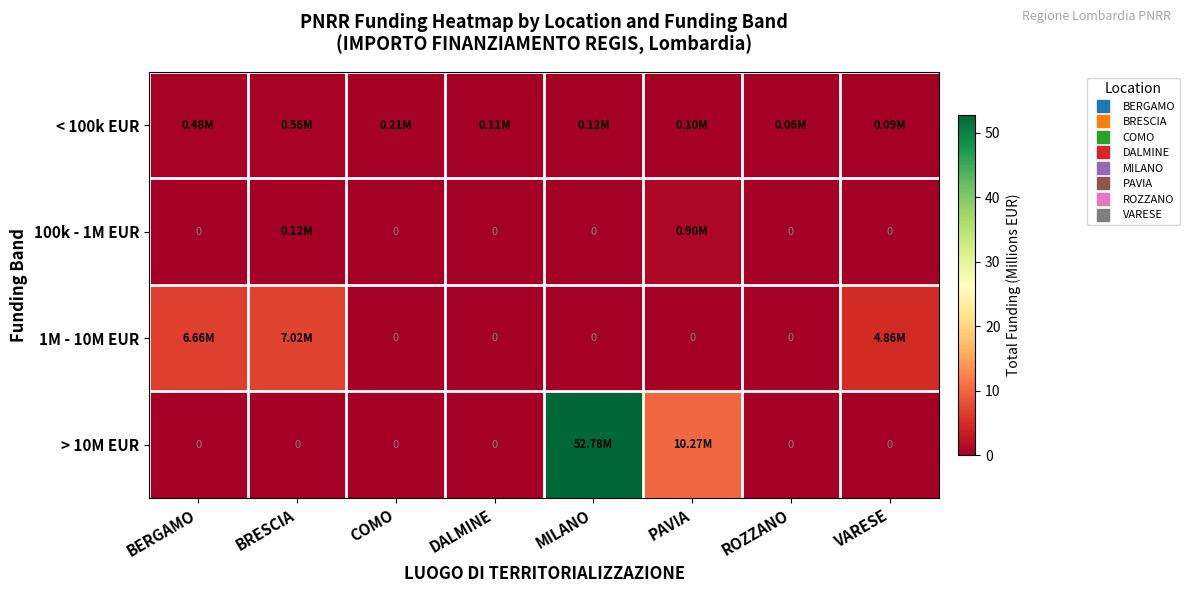

What is the maximum value shown in the chart?

52.8